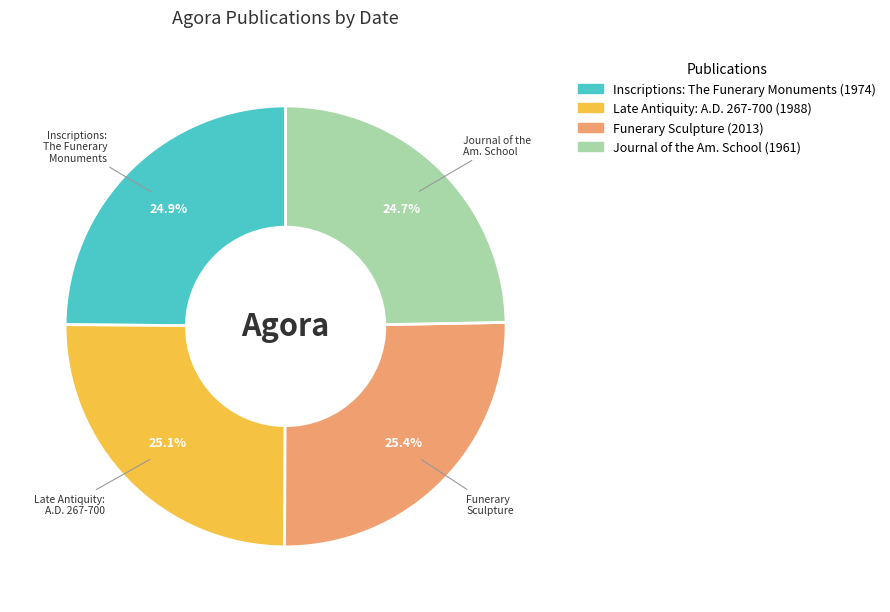

Is there a majority slice in this chart?

No